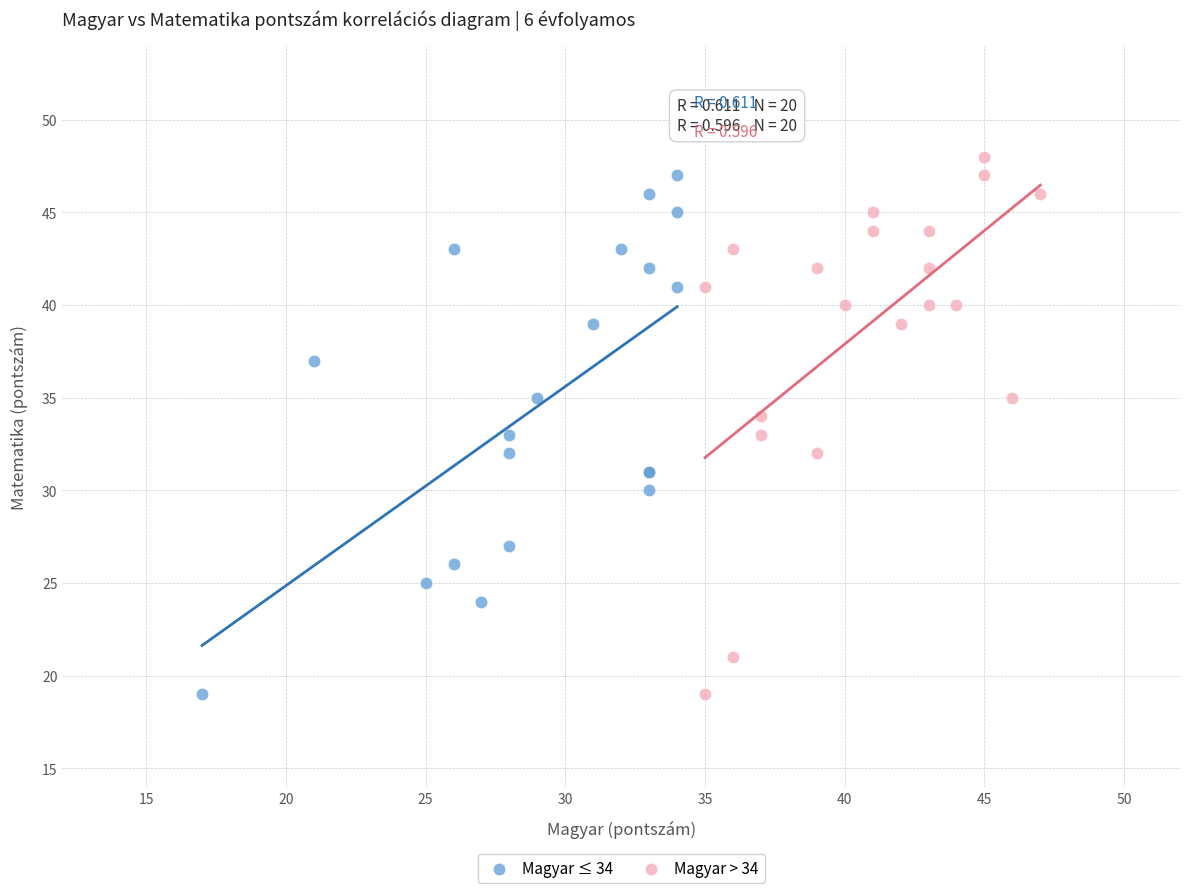

Which series contains the highest Y value?

Magyar > 34